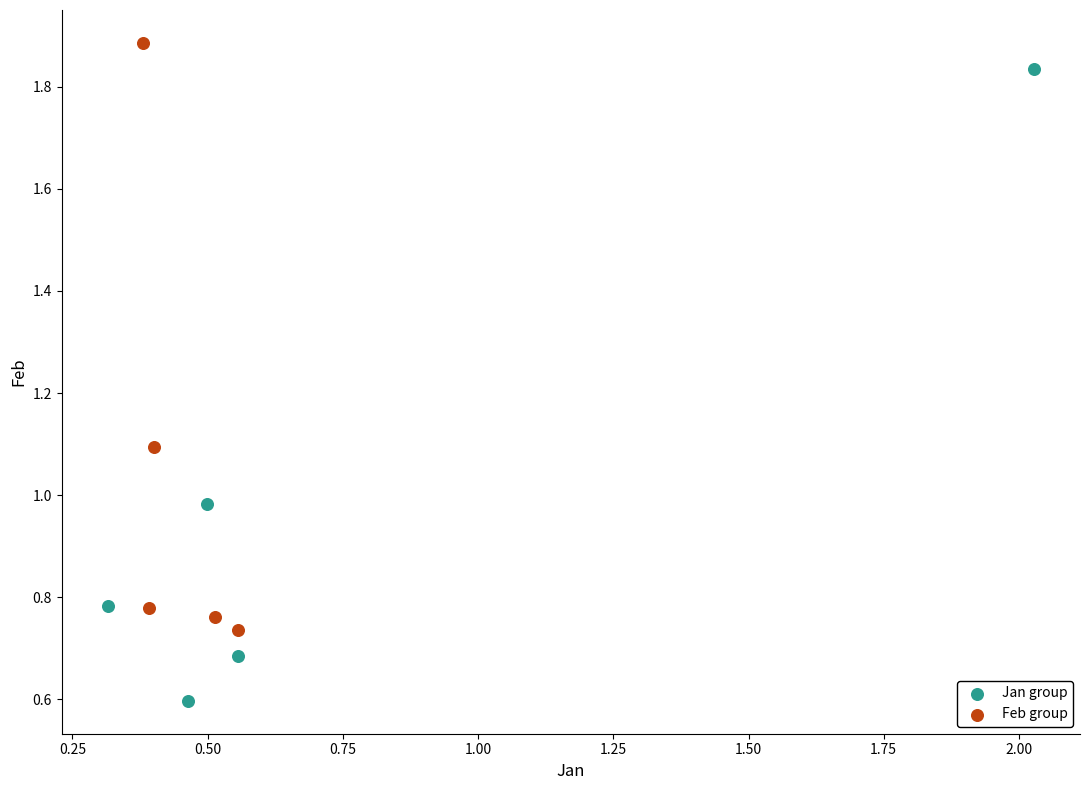

What are all the series names shown in the legend?

Jan group, Feb group